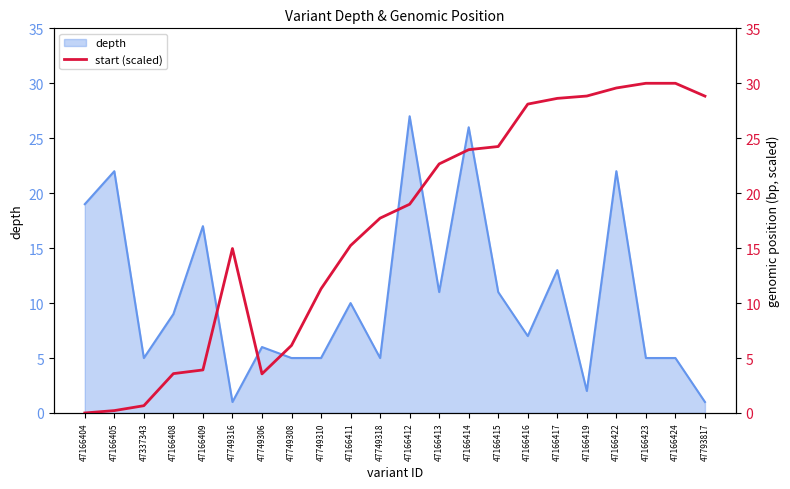

The depth series shows 29 at 47166405. True or false?

False